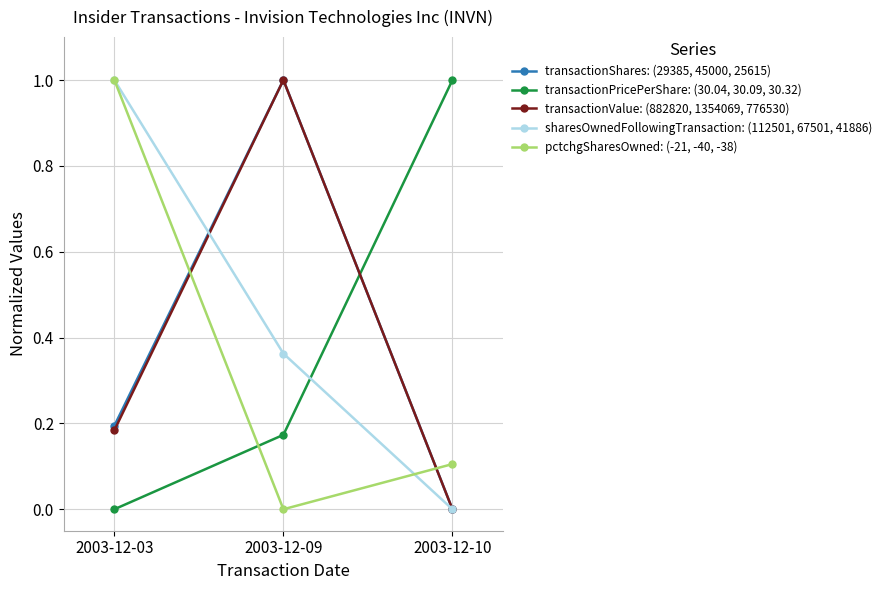

How many values in the pctchgSharesOwned: (-21, -40, -38) series exceed 0?

2